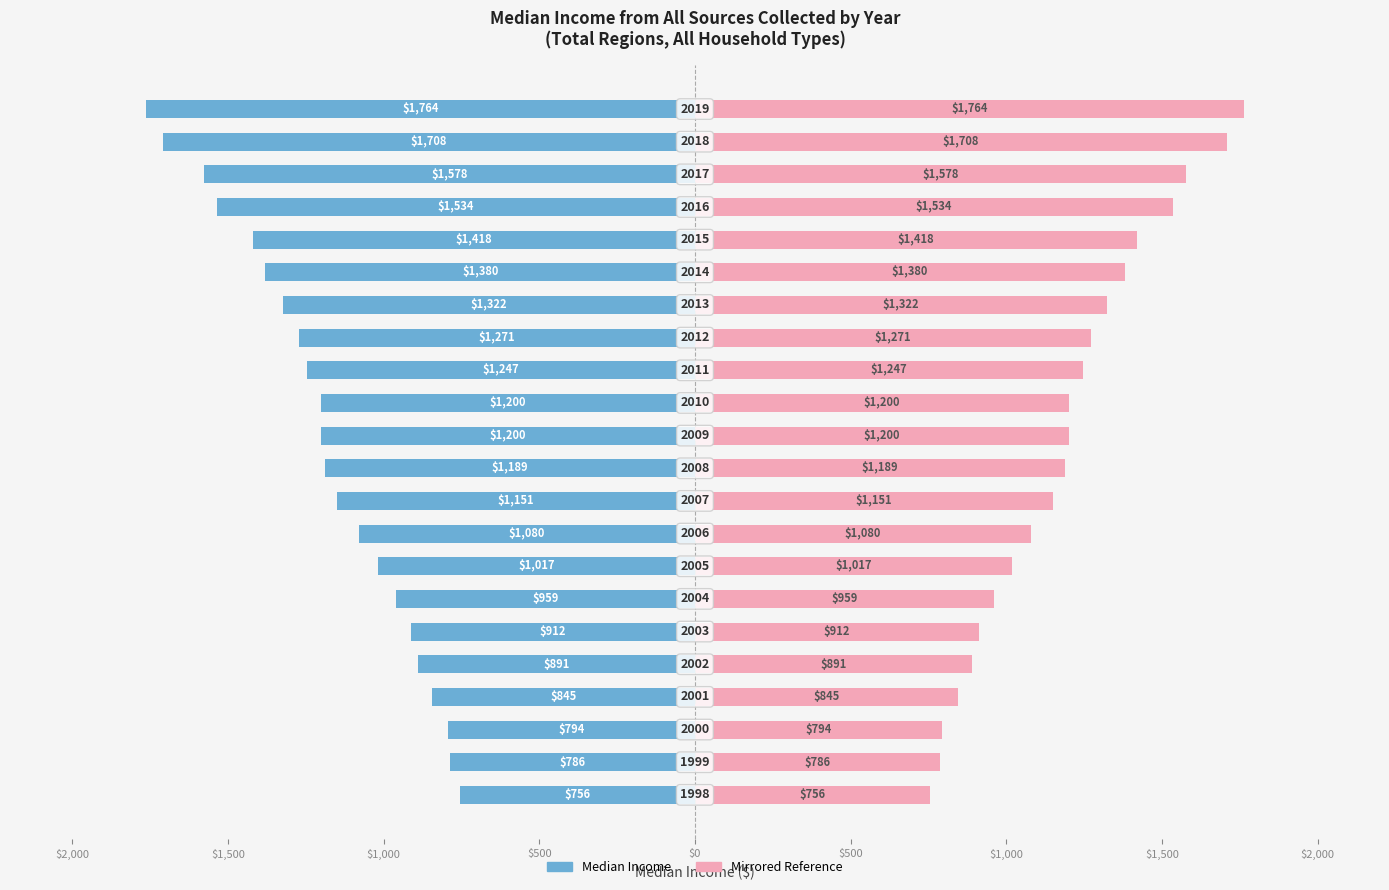

Which series has the largest range (max minus min)?

Median Income (Left)